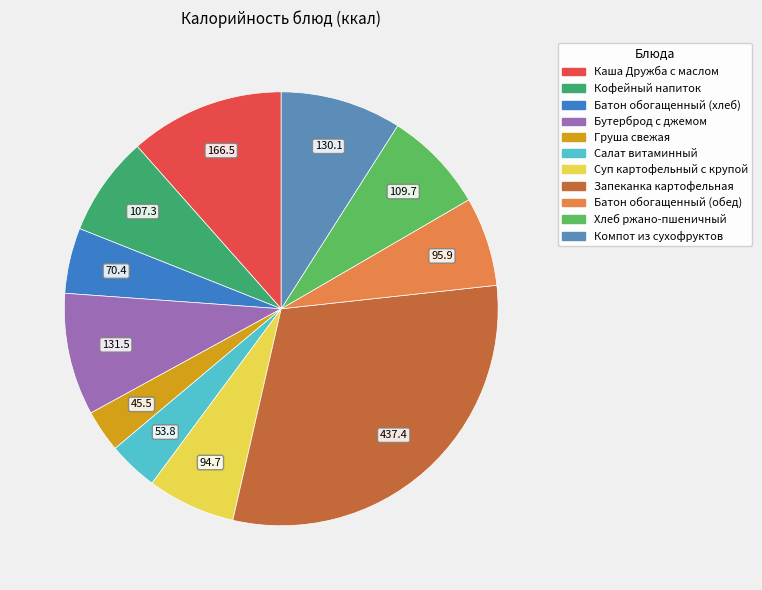

How many segments does this pie chart have?

11